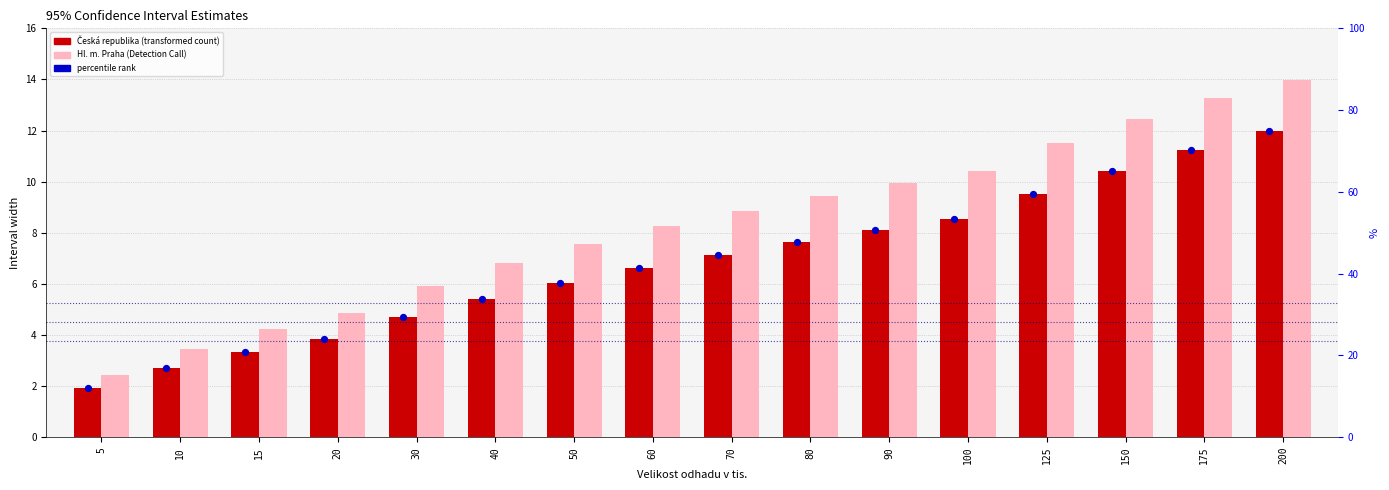

At how many categories does at least one series exceed 5?

12